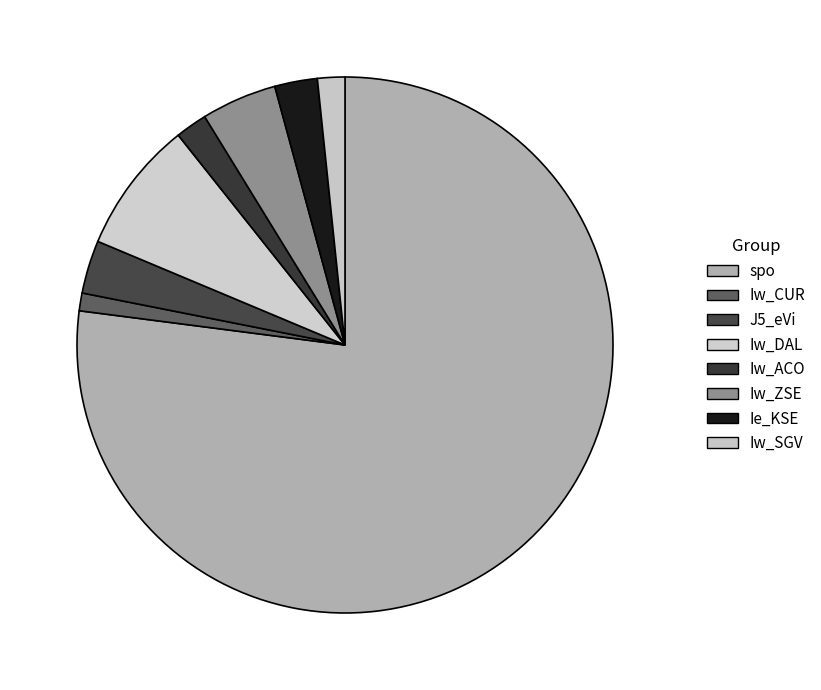

Which category has the biggest portion of the pie?

spo